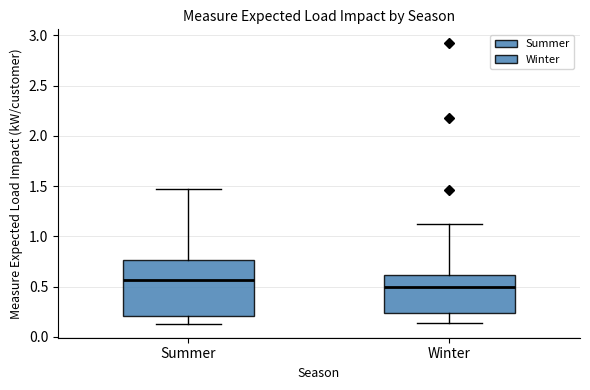

Where does the lower whisker of the box for Winter end on the y-axis? The values are not printed on the chart, so give them approximately, as read against the axis.

0.15